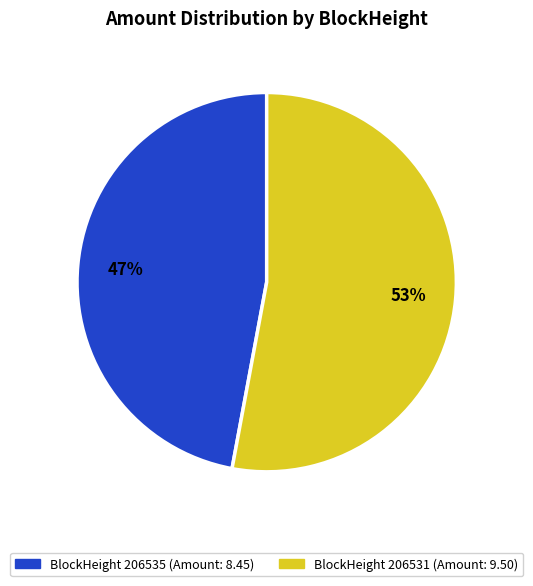

To the nearest percent, what is the difference between the largest and smallest slice percentages?

6%